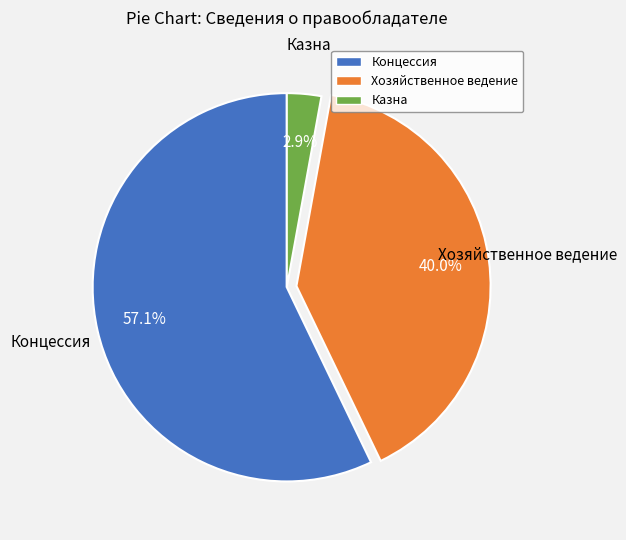

Combined, what portion of the pie is Хозяйственное ведение and Казна?

42.9%